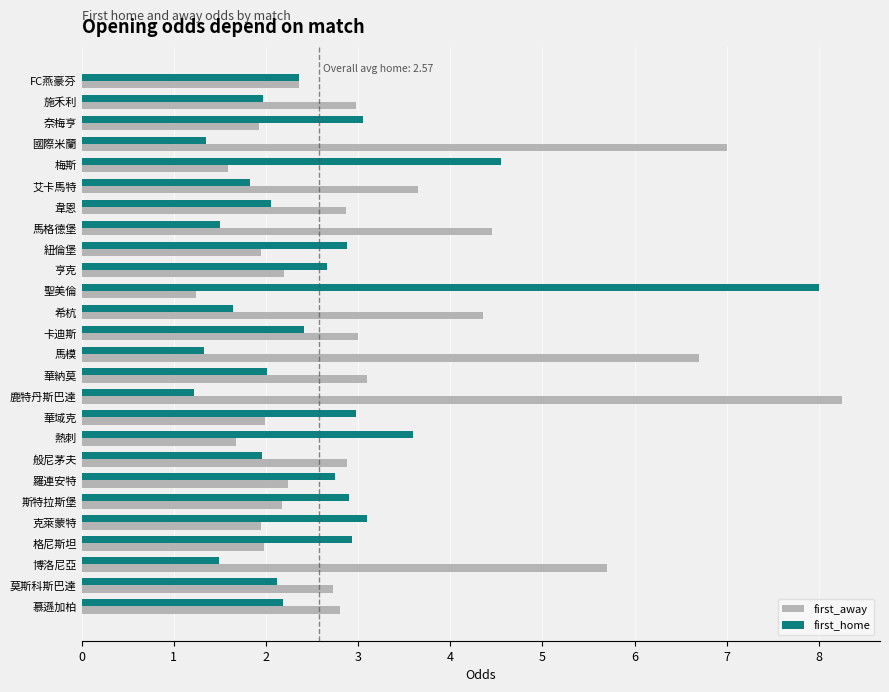

True or false: first_away has a value of 5.7 at 博洛尼亞.

True